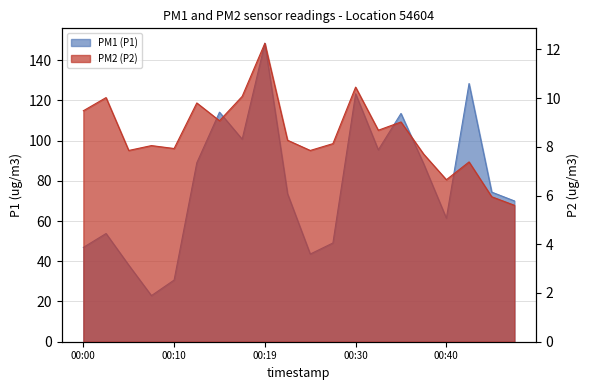

What is the difference between the maximum and second lowest values in the P2 series?

6.3